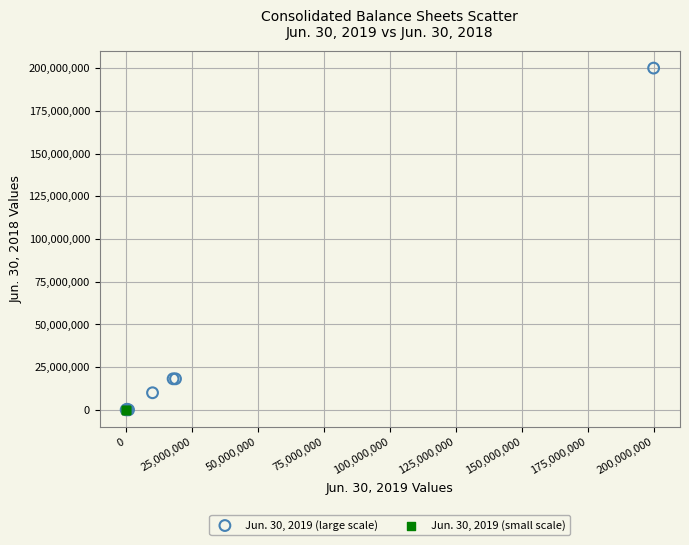

Which series contains the highest Y value?

Jun. 30, 2019 (large scale)